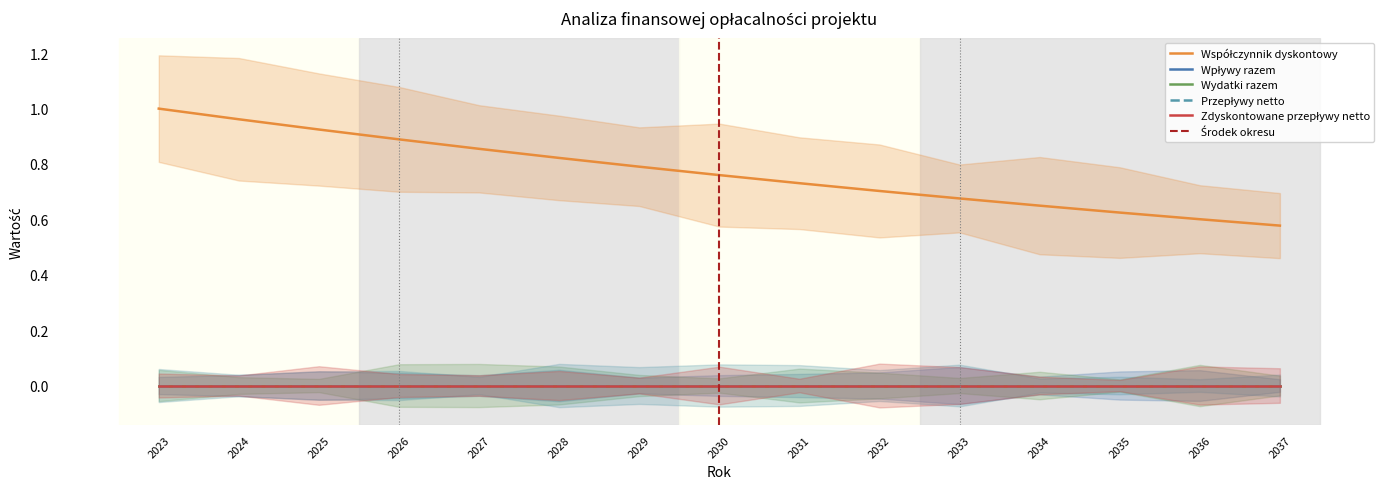

What is the greatest value displayed?

1.0